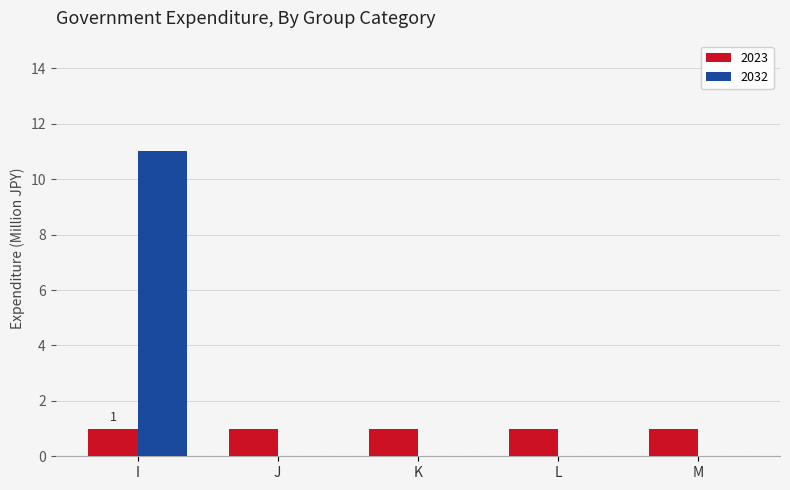

The value of 2032 at J is 0. True or false?

True